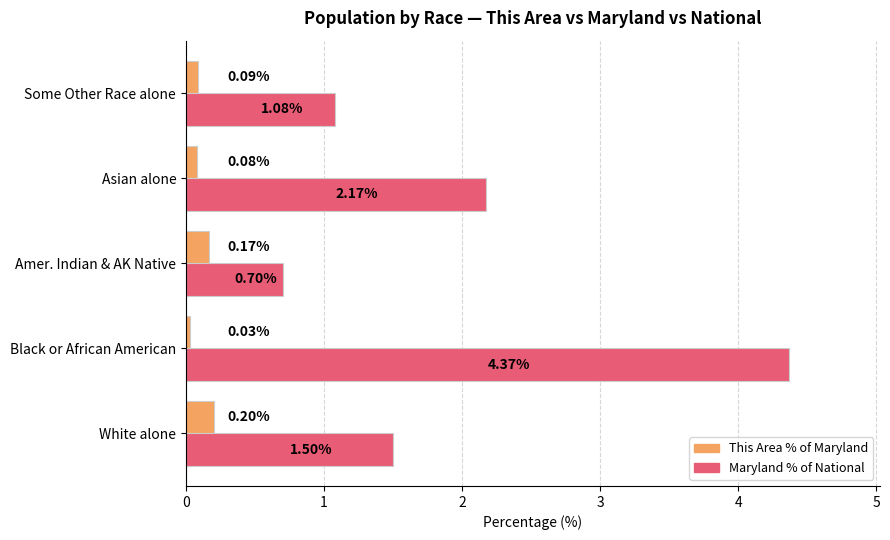

How many values in the Maryland % of National series exceed 1?

4